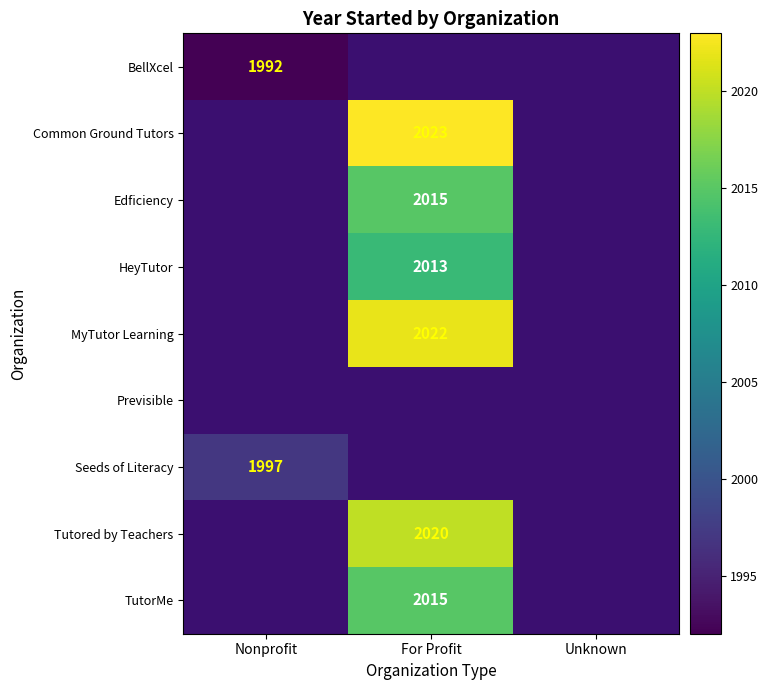

Is it true that BellXcel equals 3059 at Nonprofit?

False